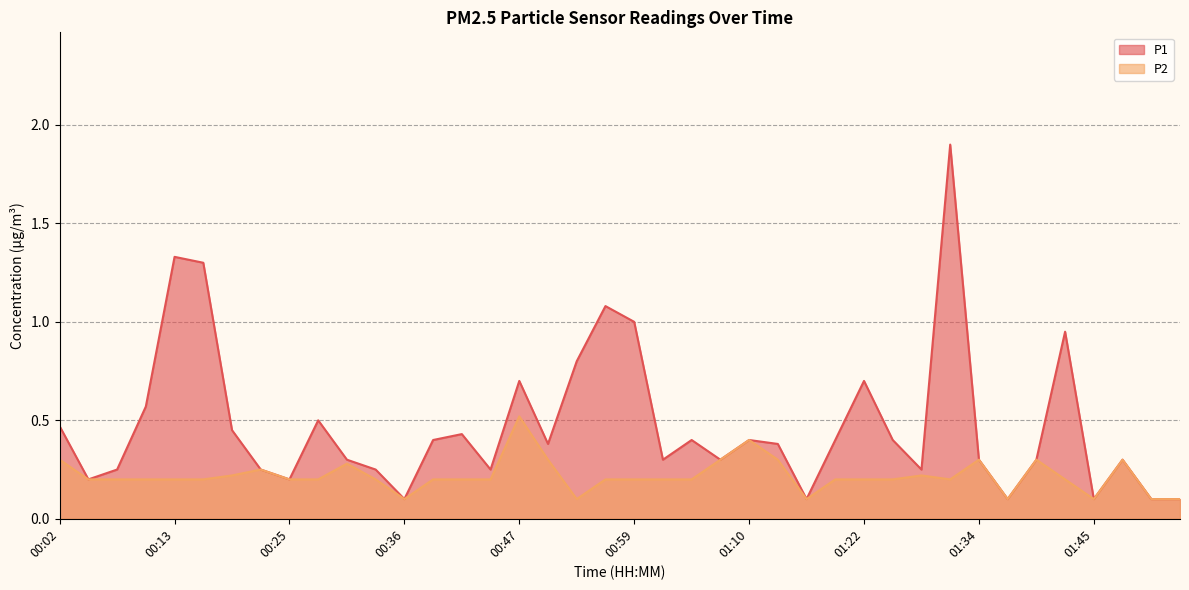

Which has a higher value, 01:39 or 00:16?

00:16